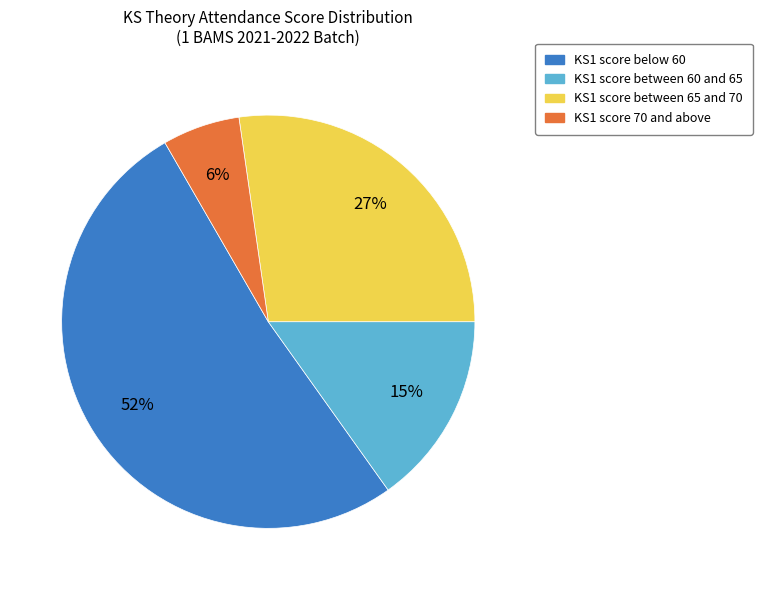

To the nearest percent, what is the average slice percentage?

25%